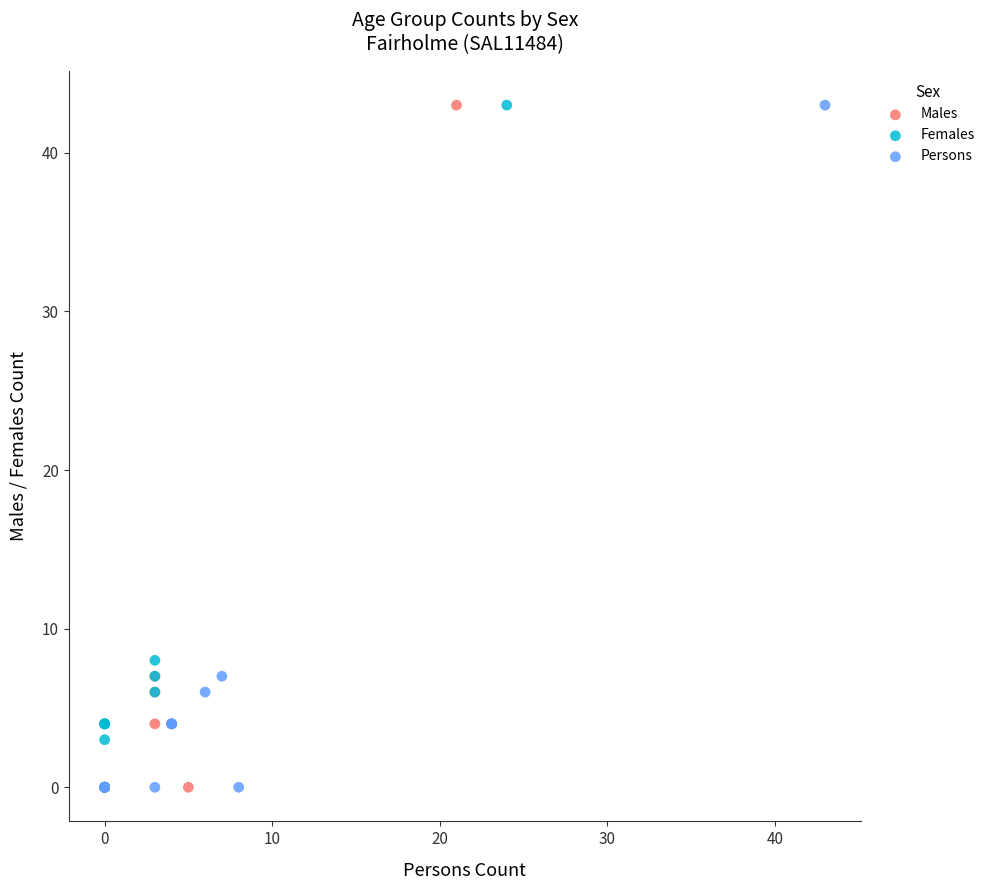

What are all the series names shown in the legend?

Males, Females, Persons